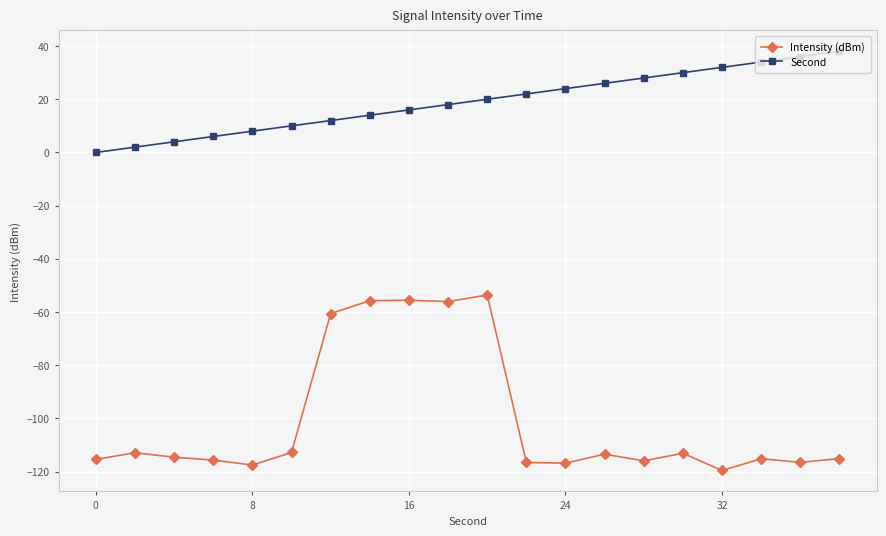

List the series in order of their peak value, lowest first.

Intensity (dBm), Second